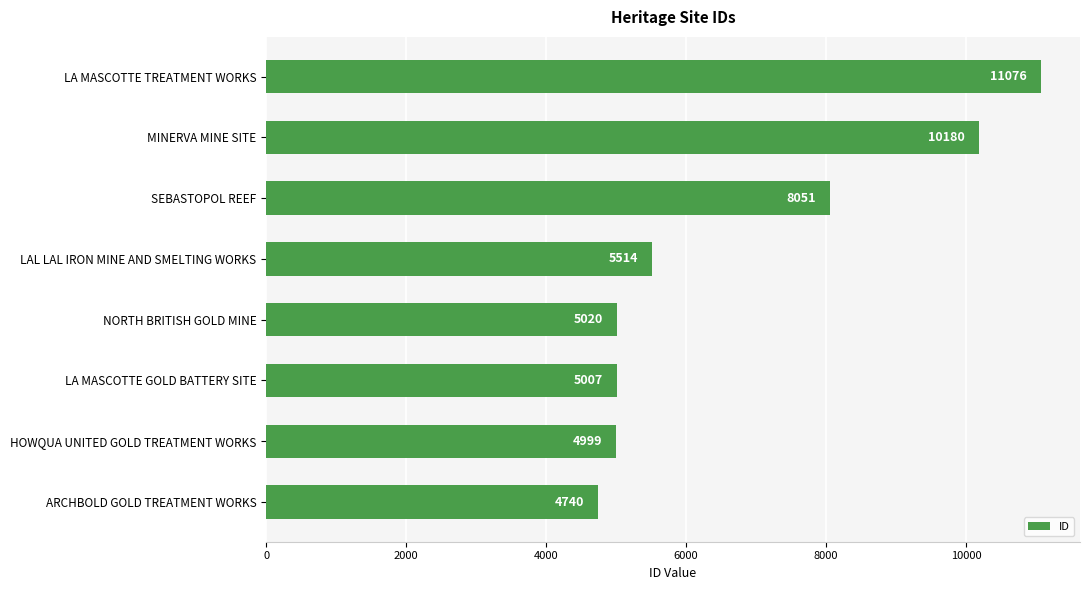

Rank the categories by value from highest to lowest.

LA MASCOTTE TREATMENT WORKS, MINERVA MINE SITE, SEBASTOPOL REEF, LAL LAL IRON MINE AND SMELTING WORKS, NORTH BRITISH GOLD MINE, LA MASCOTTE GOLD BATTERY SITE, HOWQUA UNITED GOLD TREATMENT WORKS, ARCHBOLD GOLD TREATMENT WORKS